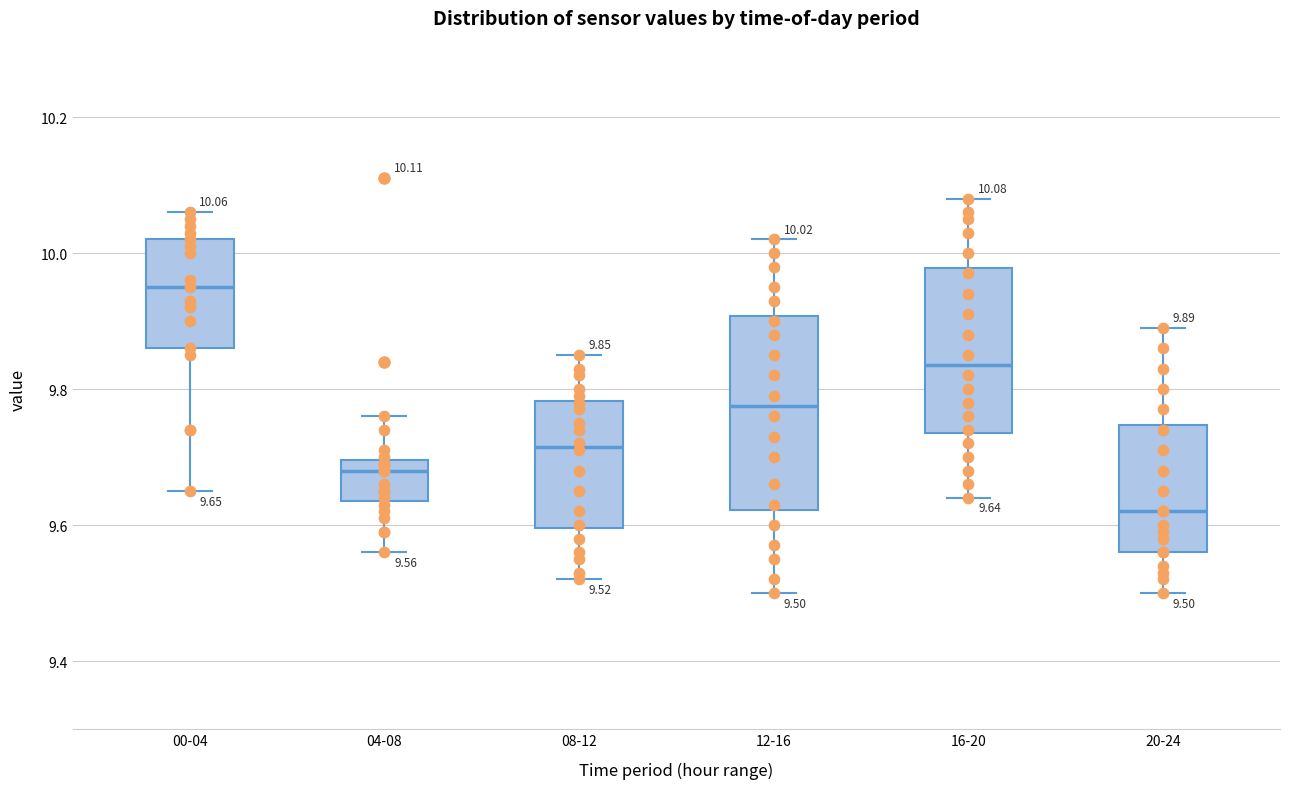

Comparing the boxes themselves (not the whiskers), which one is the tallest?

12-16